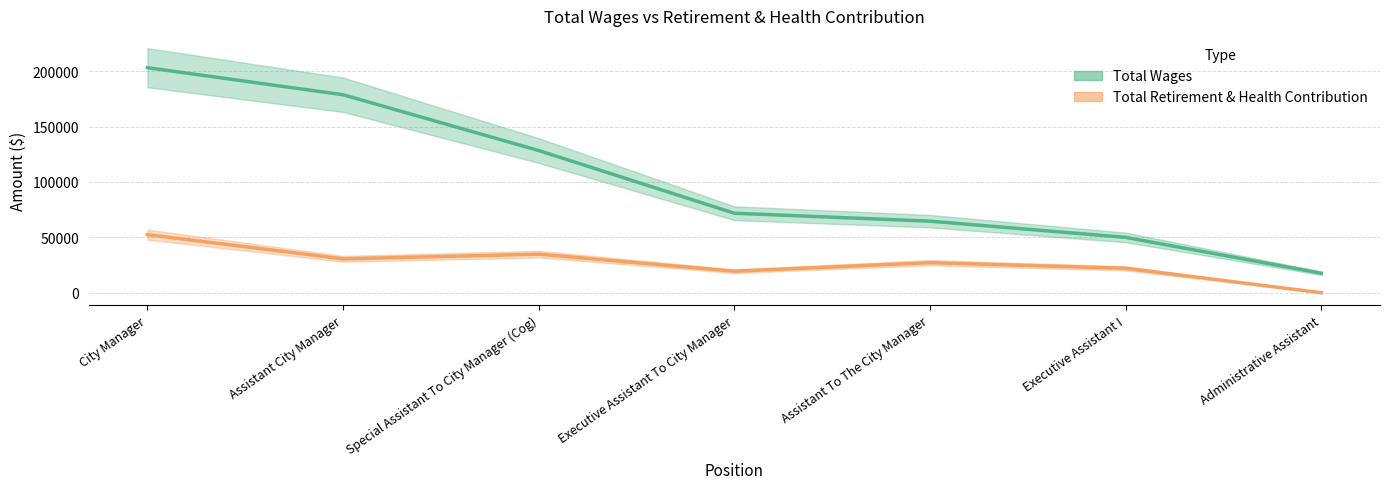

At how many categories does at least one series exceed 64146?

5